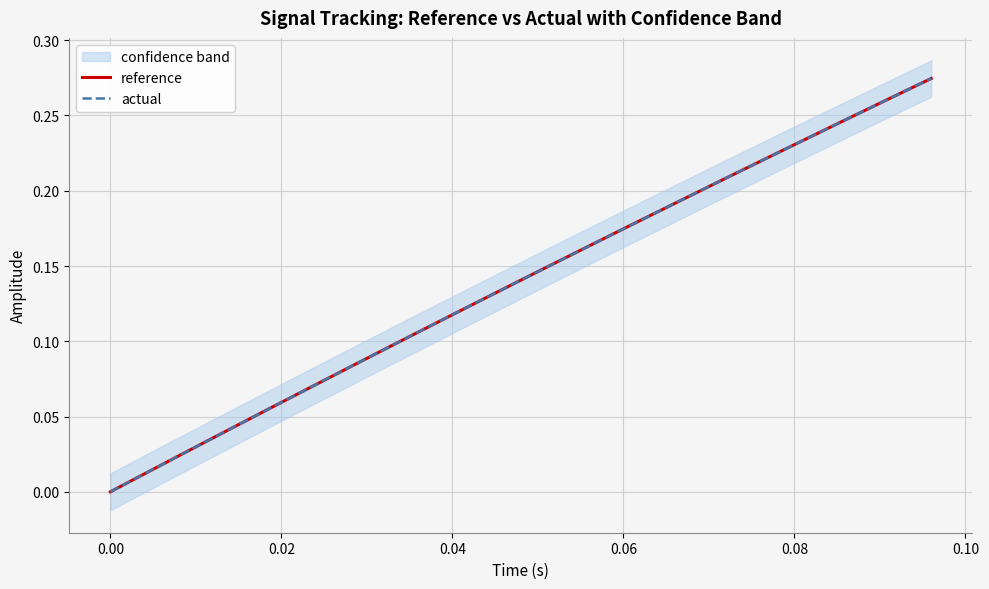

True or false: reference has a value of 0.0 at 0.00.

True